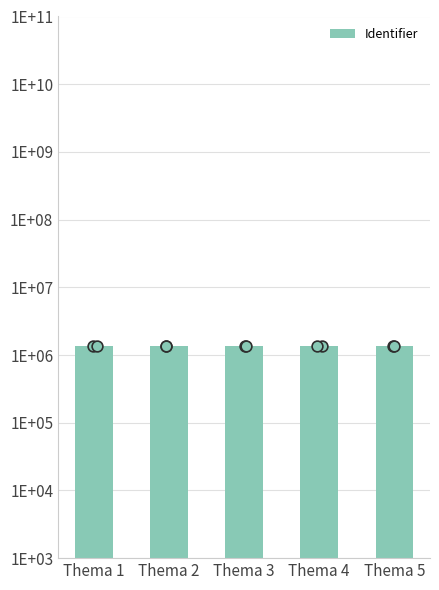

What is the change in value from Thema 1 to Thema 3?

+7